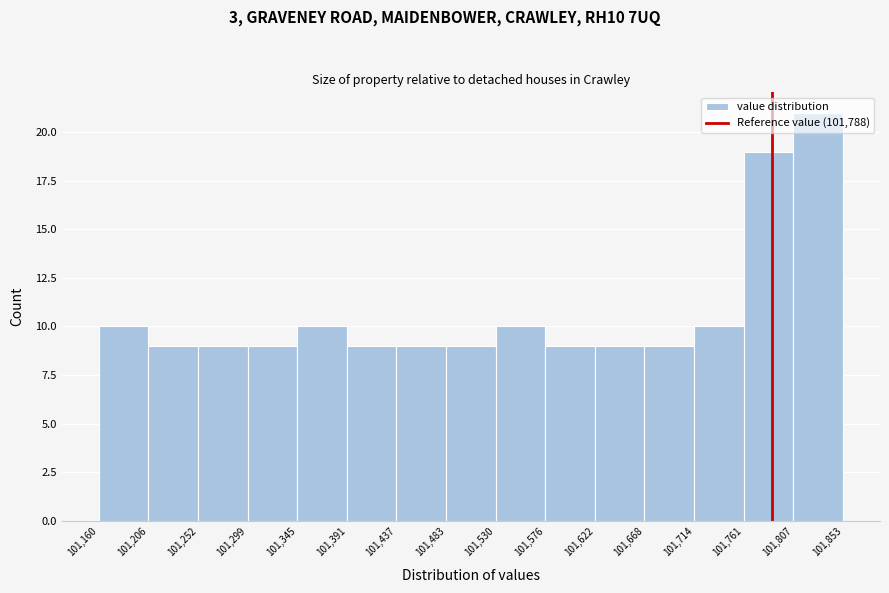

Which range on the x-axis has the tallest bar?

101,807 to 101,853